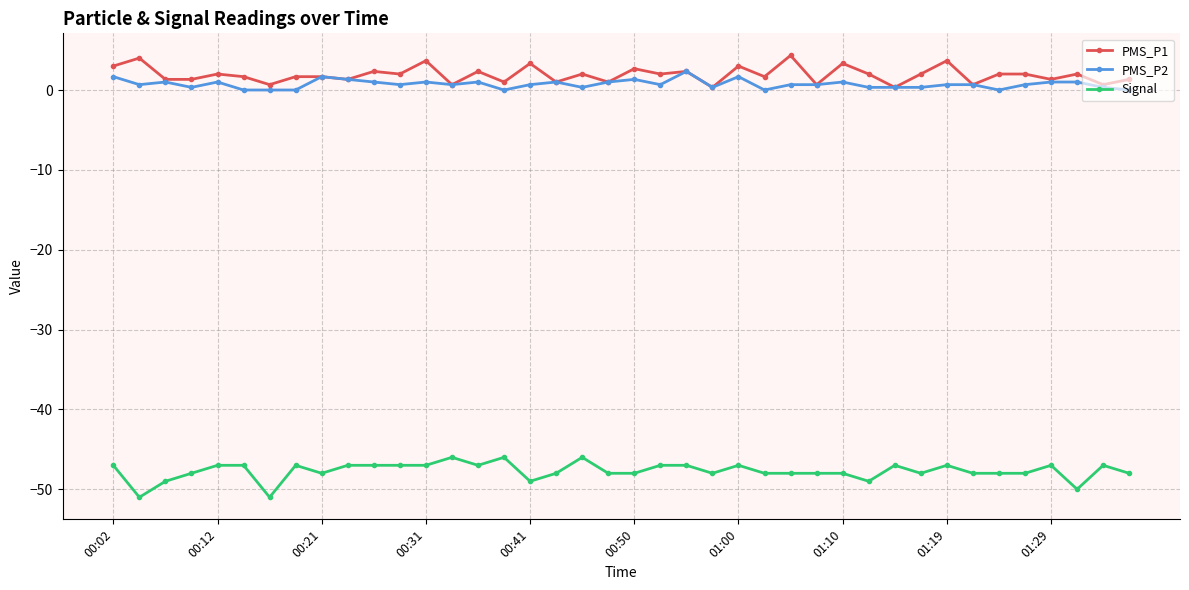

What are all the series names shown in the legend?

PMS_P1, PMS_P2, Signal